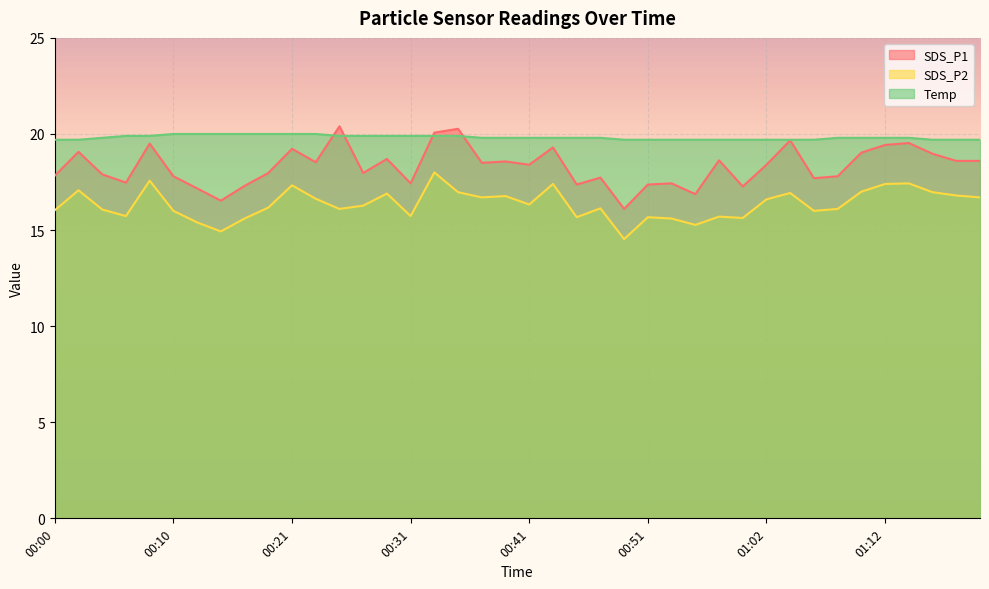

How many lines are shown in the chart?

3